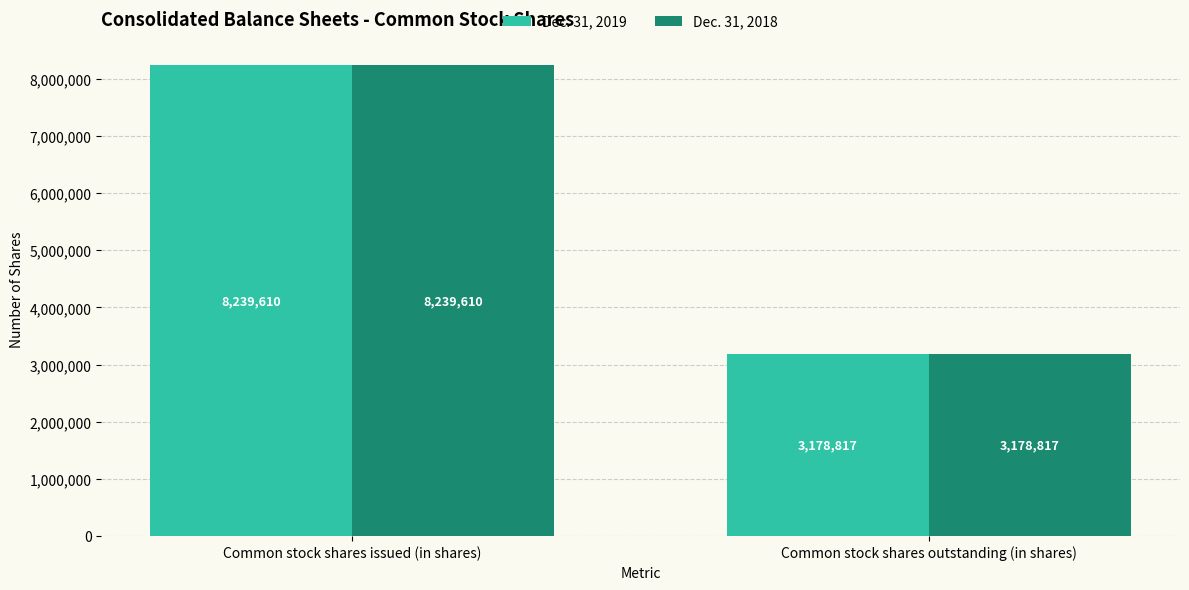

What are all the series names shown in the legend?

Dec. 31, 2019, Dec. 31, 2018